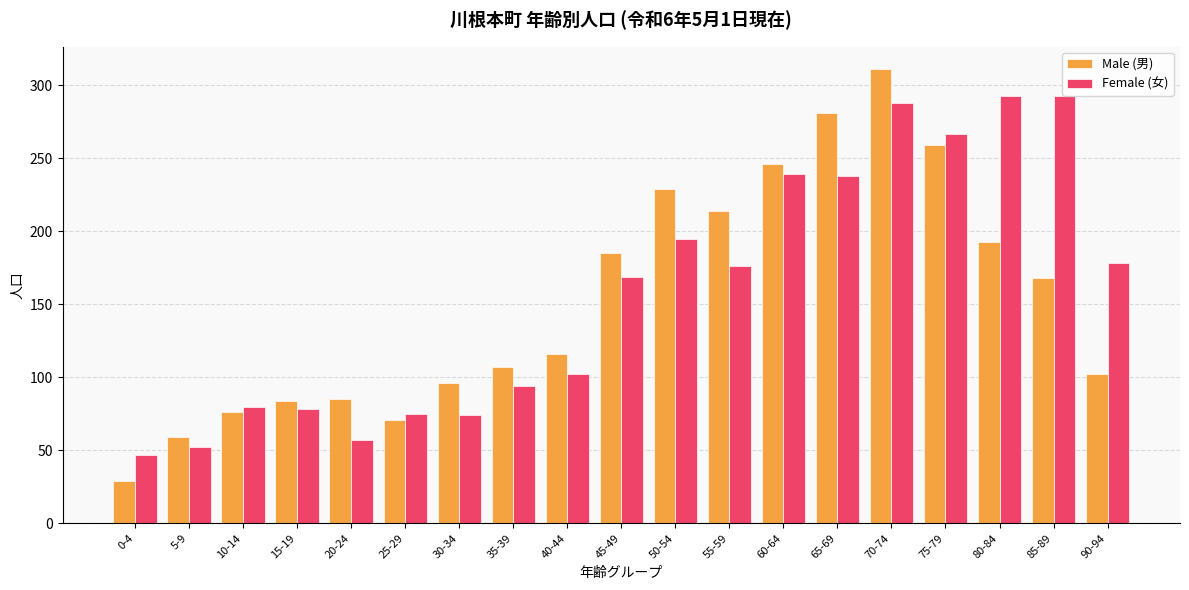

What is the minimum value for Male (男)?

29